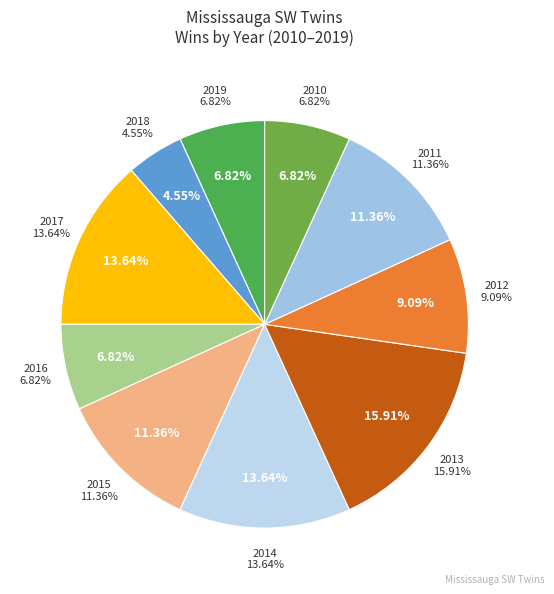

Is 2014 the majority of the pie?

No